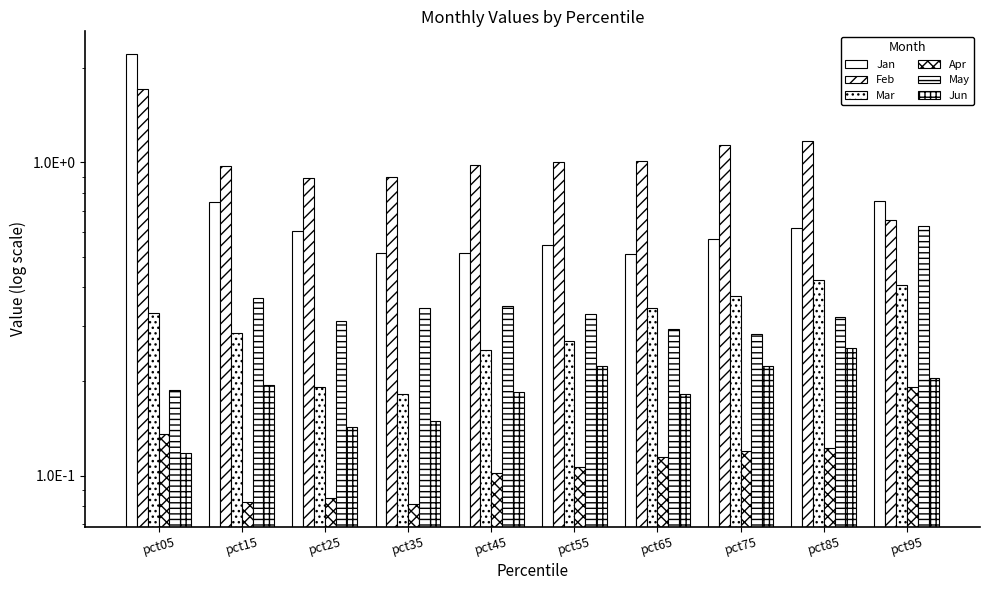

The value of Apr at pct35 is 0.1. True or false?

False